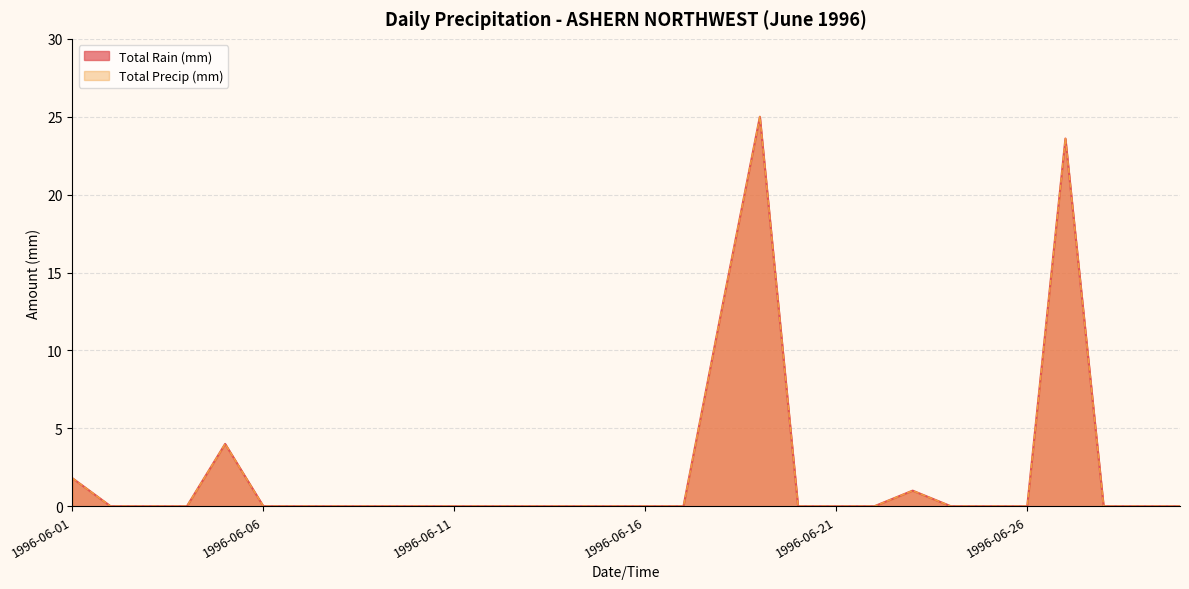

List the labels in order of Total Precip (mm) value, smallest first.

1996-06-02, 1996-06-03, 1996-06-04, 1996-06-06, 1996-06-07, 1996-06-08, 1996-06-09, 1996-06-10, 1996-06-11, 1996-06-12, 1996-06-13, 1996-06-14, 1996-06-15, 1996-06-16, 1996-06-17, 1996-06-20, 1996-06-21, 1996-06-22, 1996-06-24, 1996-06-25, 1996-06-26, 1996-06-28, 1996-06-29, 1996-06-30, 1996-06-23, 1996-06-01, 1996-06-05, 1996-06-18, 1996-06-27, 1996-06-19